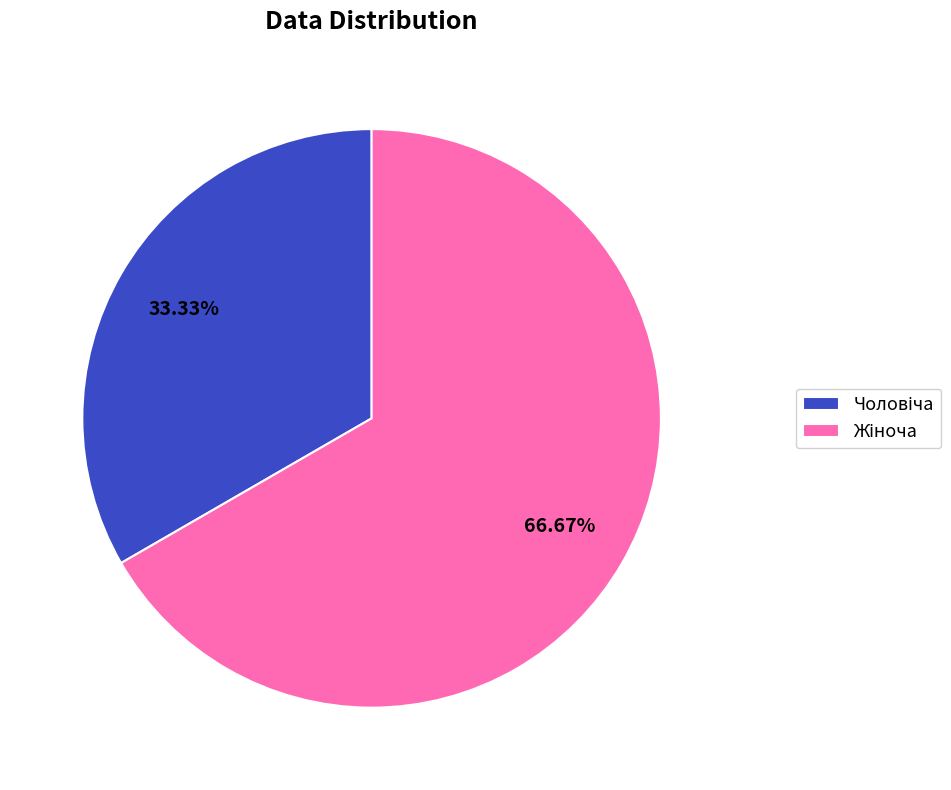

Is there any slice that represents more than half of the pie?

Yes